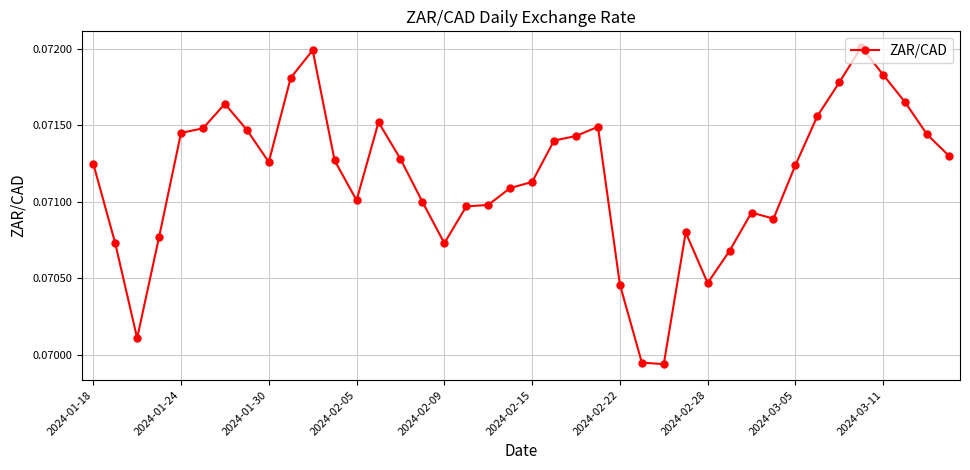

Count the values in the range 0 to 1.

40